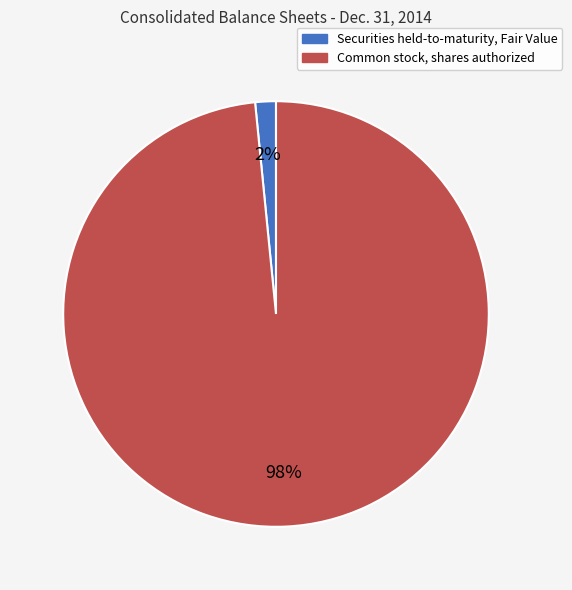

To the nearest percent, what is the combined percentage of Common stock, shares authorized and Securities held-to-maturity, Fair Value?

100%